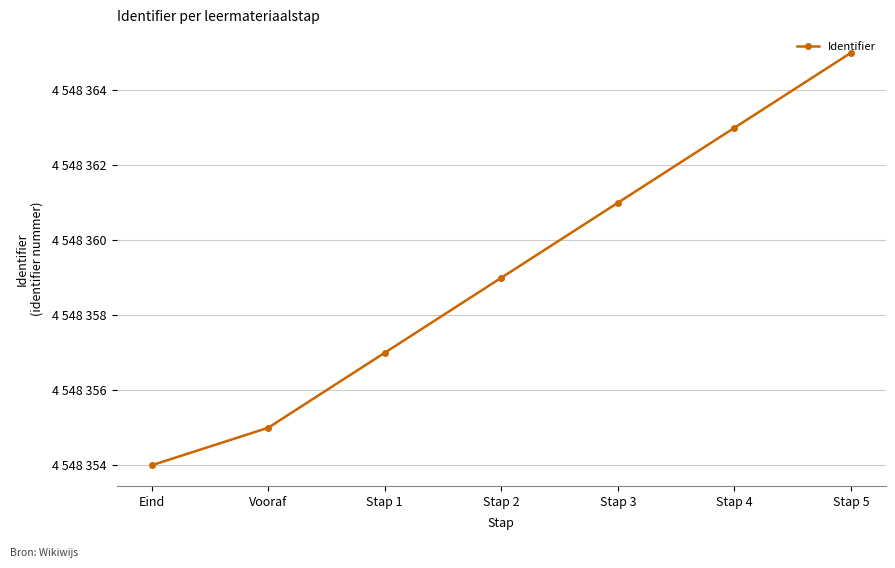

True or false: the data shows 962701 at Stap 1.

False